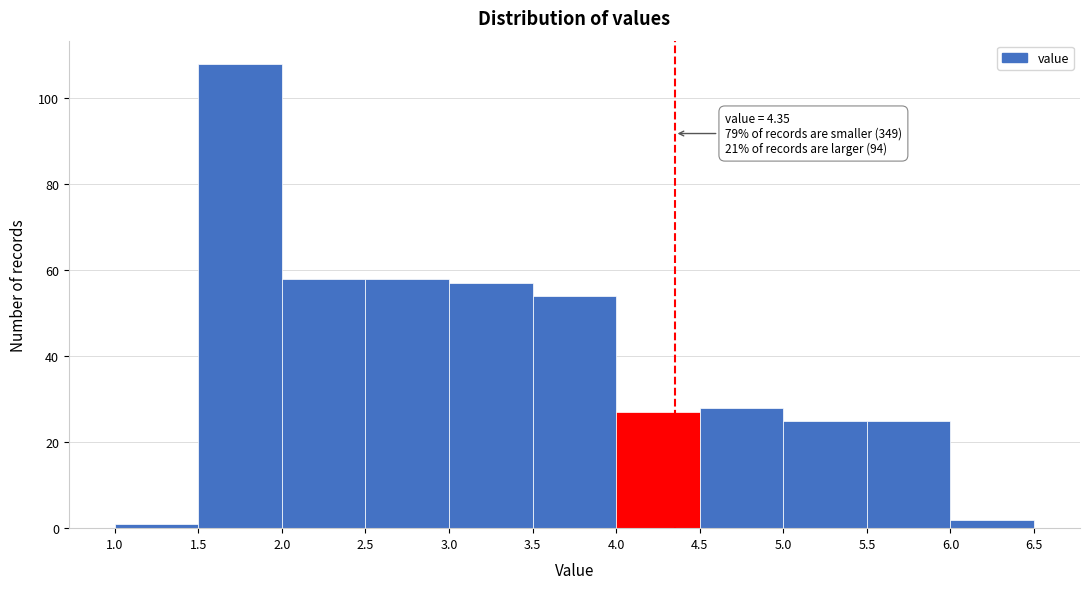

Over which range of the x-axis is the bar tallest?

1.5 to 2.0